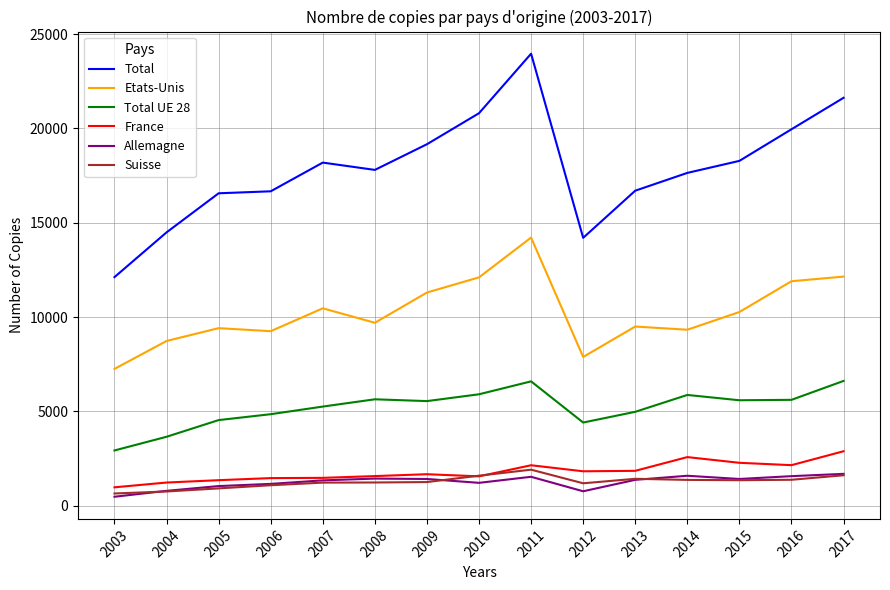

True or false: Total UE 28 and Suisse intersect in this chart.

False